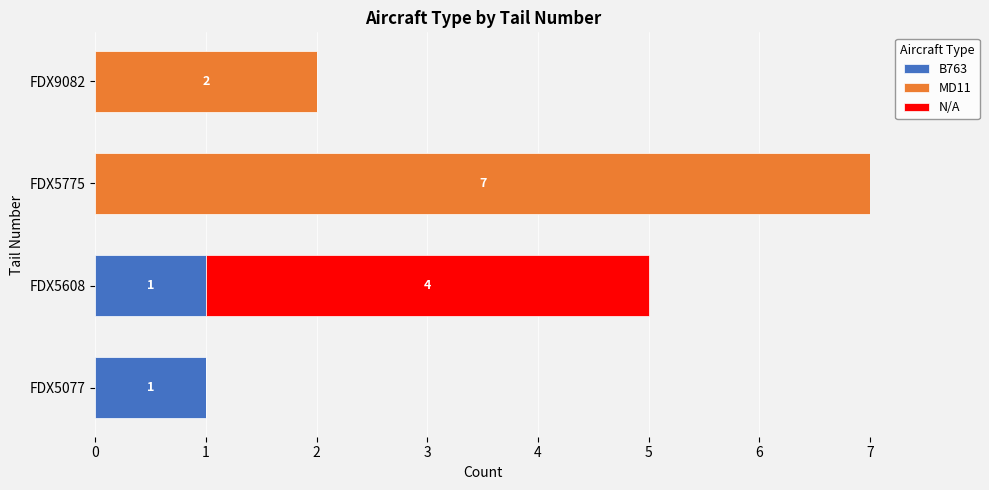

What is the total value across all series at FDX5775?

7